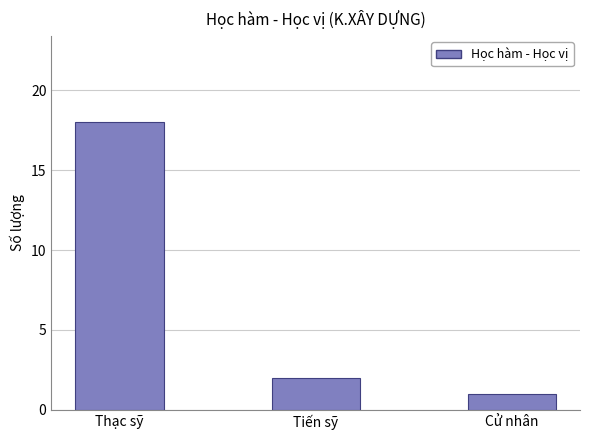

Approximately how many times larger is the value at Thạc sỹ compared to Tiến sỹ?

9.0